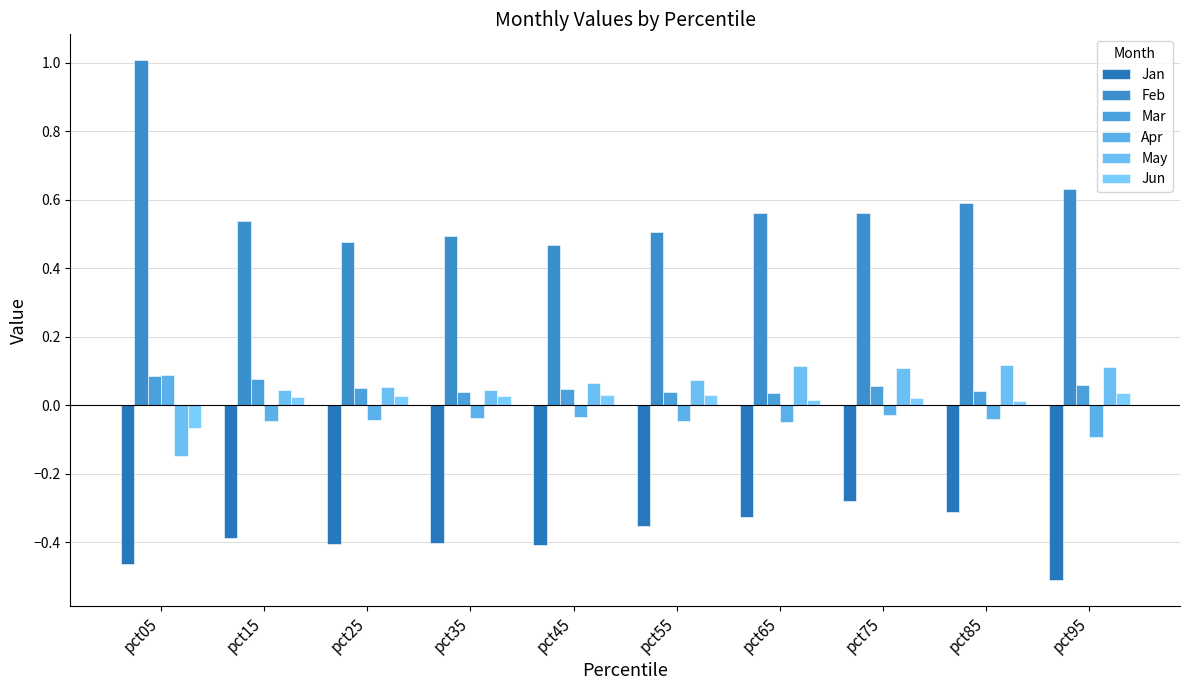

Reading left to right, list all the values displayed in this chart.

Jan: pct05=-0.5	pct15=-0.4	pct25=-0.4	pct35=-0.4	pct45=-0.4	pct55=-0.4	pct65=-0.3	pct75=-0.3	pct85=-0.3	pct95=-0.5
Feb: pct05=1.0	pct15=0.5	pct25=0.5	pct35=0.5	pct45=0.5	pct55=0.5	pct65=0.6	pct75=0.6	pct85=0.6	pct95=0.6
Mar: pct05=0.1	pct15=0.1	pct25=0.1	pct35=0.0	pct45=0.0	pct55=0.0	pct65=0.0	pct75=0.1	pct85=0.0	pct95=0.1
Apr: pct05=0.1	pct15=-0.0	pct25=-0.0	pct35=-0.0	pct45=-0.0	pct55=-0.0	pct65=-0.0	pct75=-0.0	pct85=-0.0	pct95=-0.1
May: pct05=-0.1	pct15=0.0	pct25=0.1	pct35=0.0	pct45=0.1	pct55=0.1	pct65=0.1	pct75=0.1	pct85=0.1	pct95=0.1
Jun: pct05=-0.1	pct15=0.0	pct25=0.0	pct35=0.0	pct45=0.0	pct55=0.0	pct65=0.0	pct75=0.0	pct85=0.0	pct95=0.0